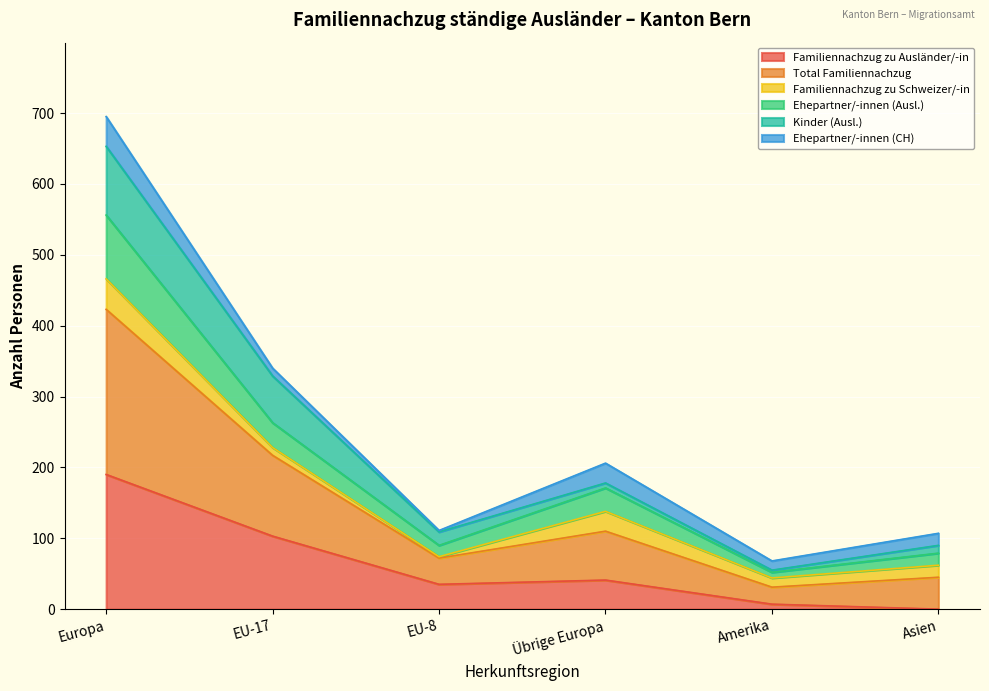

The value of Familiennachzug zu Ausländer/-in at Asien is -117. True or false?

False